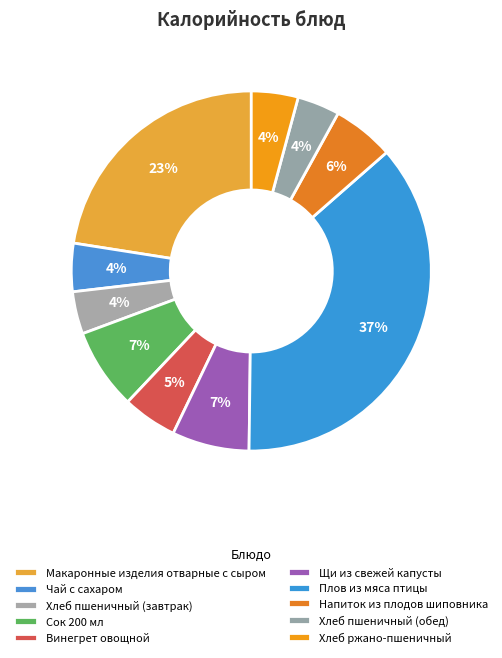

Is it true that Хлеб пшеничный (завтрак) is 4% of the pie?

True